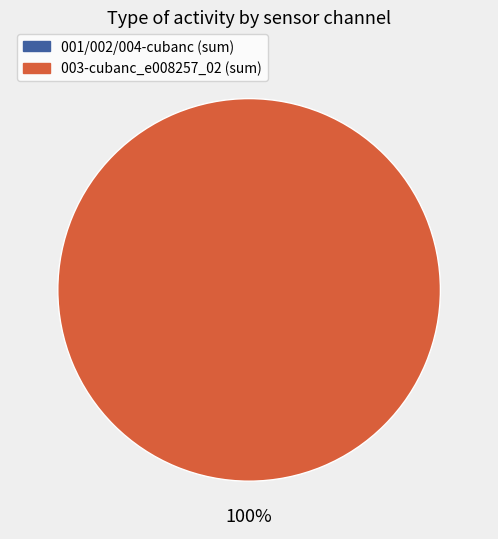

True or false: 001-cubanc_e008257_04 accounts for 0% of the total.

True